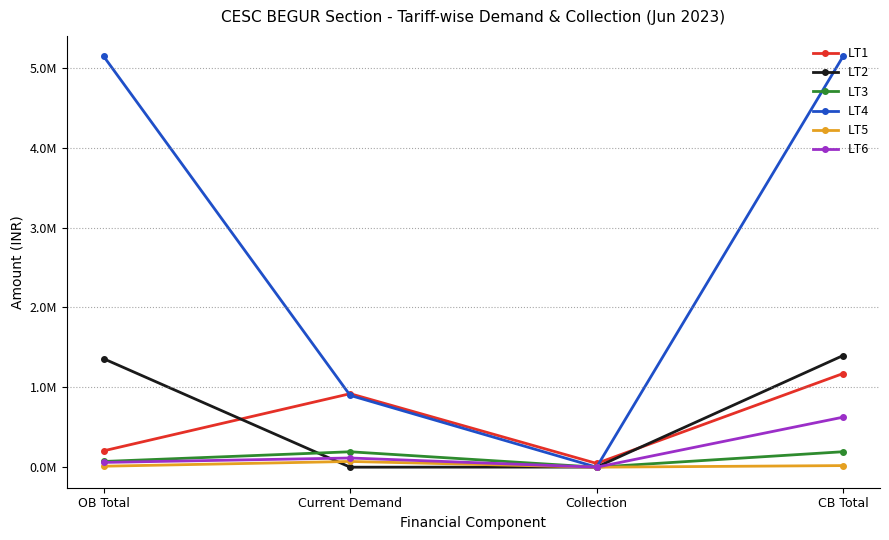

Reading left to right, transcribe all the data shown in this chart.

LT1: 205111.4	920381.0	47210.0	1172702.4
LT2: 1357667.2	0.4	1249.0	1397937.2
LT3: 71550.1	193065.0	0.0	193565.1
LT4: 5144123.2	898919.7	0.0	5144123.2
LT5: 12161.6	71771.0	0.0	19976.6
LT6: 59588.0	115105.0	0.0	626207.8